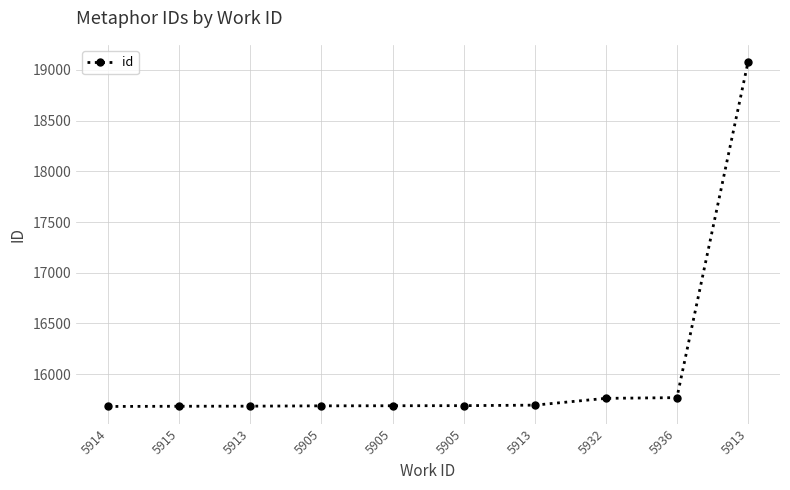

Reading left to right, extract all data points from this chart.

5914=15682	5915=15684	5913=15685	5905=15688	5905=15689	5905=15690	5913=15695	5932=15762	5936=15769	5913=19077